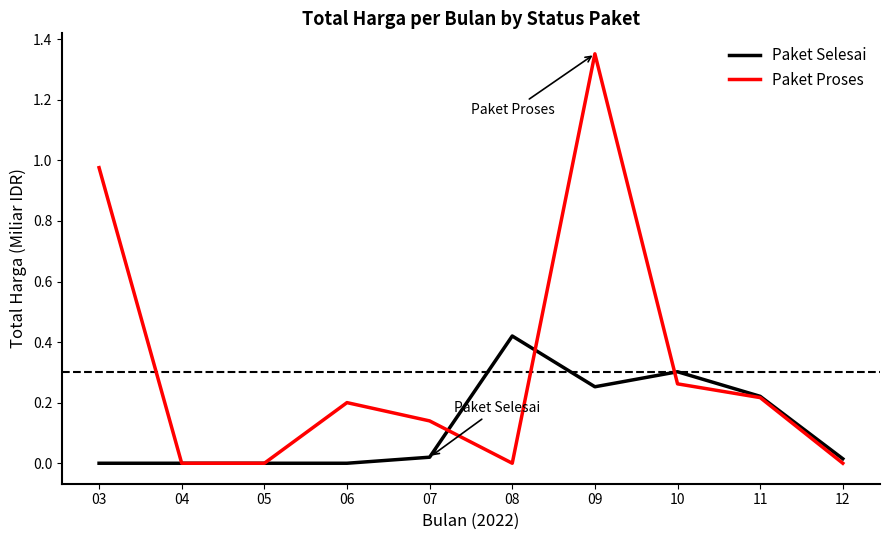

Which series has the largest range (max minus min)?

Paket Proses